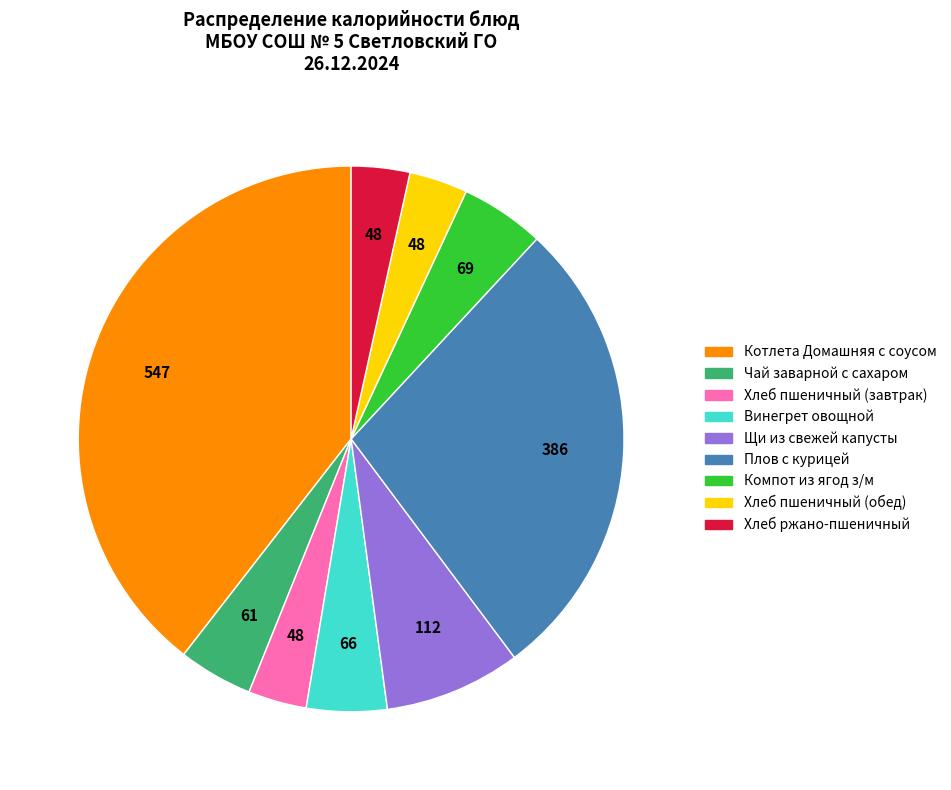

Which category has the biggest portion of the pie?

Котлета Домашняя с соусом